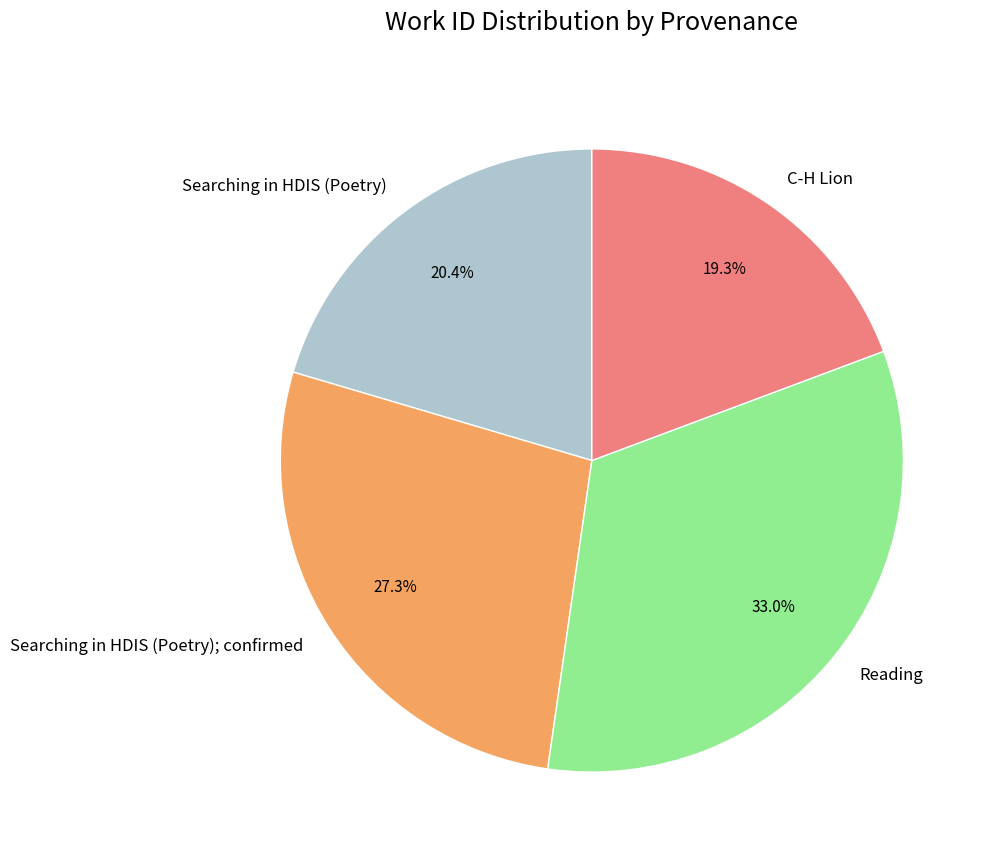

To the nearest percent, what is the combined percentage of Searching in HDIS (Poetry) and Reading?

53%